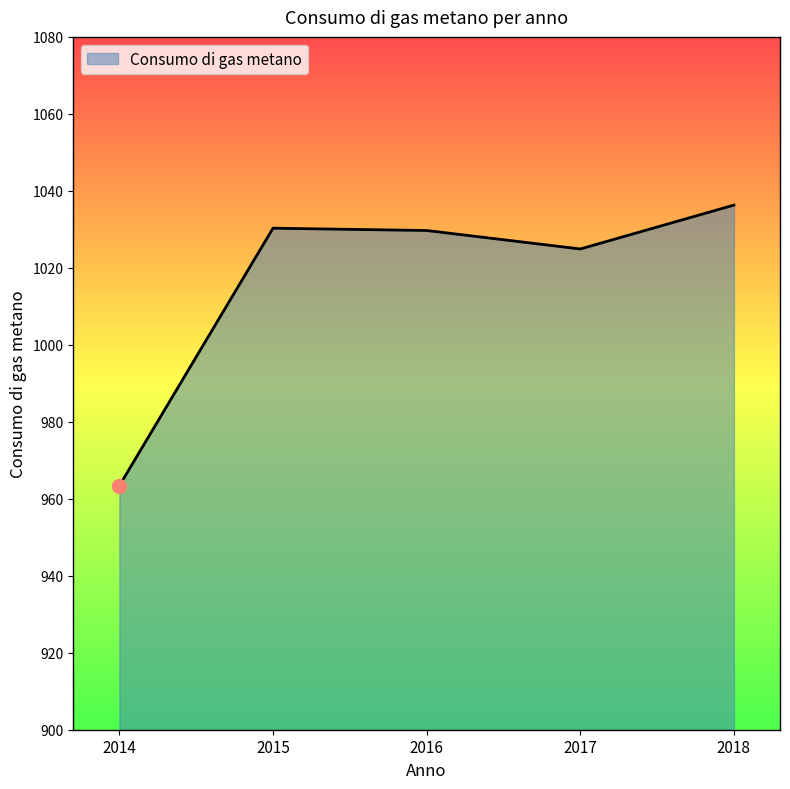

How many interior local valleys (lower than both neighbors) does the data have?

1